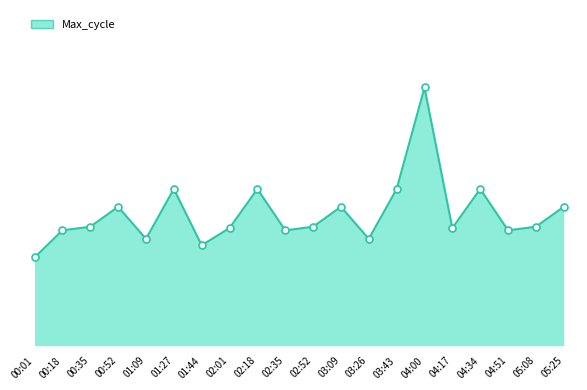

Is the value of Max_cycle markers at 04:34 greater than the value of Max_cycle line at 00:01?

Yes